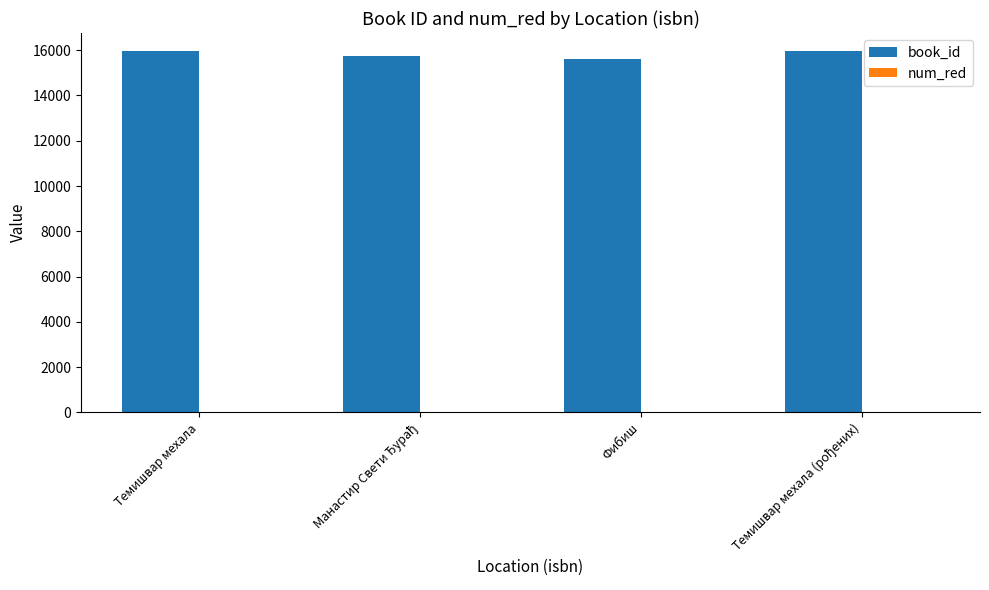

The book_id series shows 15613 at Фибиш. True or false?

True